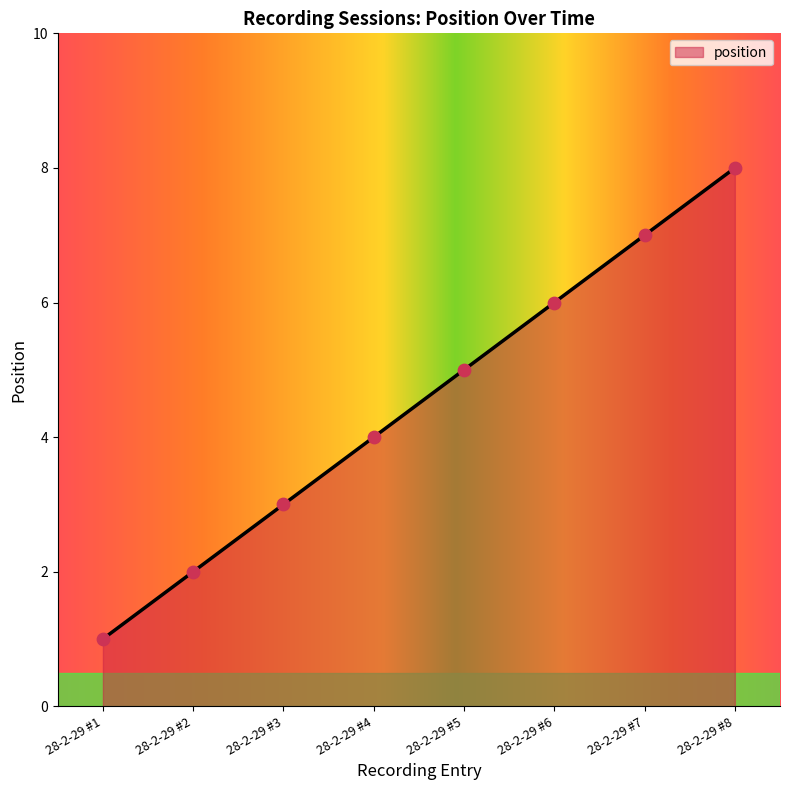

Between 28-2-29 #6 and 28-2-29 #1, which is larger?

28-2-29 #6